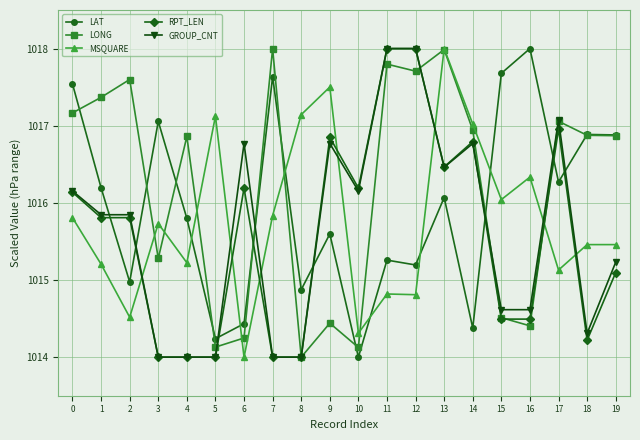

Reading left to right, transcribe all the data shown in this chart.

LAT: 0=1017.5	1=1016.2	2=1015.0	3=1017.1	4=1015.8	5=1014.2	6=1014.4	7=1017.6	8=1014.9	9=1015.6	10=1014.0	11=1015.3	12=1015.2	13=1016.1	14=1014.4	15=1017.7	16=1018.0	17=1016.3	18=1016.9	19=1016.9
LONG: 0=1017.2	1=1017.4	2=1017.6	3=1015.3	4=1016.9	5=1014.1	6=1014.2	7=1018.0	8=1014.0	9=1014.4	10=1014.1	11=1017.8	12=1017.7	13=1018.0	14=1016.9	15=1014.5	16=1014.4	17=1017.1	18=1016.9	19=1016.9
MSQUARE: 0=1015.8	1=1015.2	2=1014.5	3=1015.7	4=1015.2	5=1017.1	6=1014.0	7=1015.8	8=1017.1	9=1017.5	10=1014.3	11=1014.8	12=1014.8	13=1018.0	14=1017.0	15=1016.0	16=1016.3	17=1015.1	18=1015.5	19=1015.5
RPT_LEN: 0=1016.1	1=1015.8	2=1015.8	3=1014.0	4=1014.0	5=1014.0	6=1016.2	7=1014.0	8=1014.0	9=1016.8	10=1016.2	11=1018.0	12=1018.0	13=1016.5	14=1016.8	15=1014.5	16=1014.5	17=1017.0	18=1014.2	19=1015.1
GROUP_CNT: 0=1016.2	1=1015.8	2=1015.8	3=1014.0	4=1014.0	5=1014.0	6=1016.8	7=1014.0	8=1014.0	9=1016.8	10=1016.2	11=1018.0	12=1018.0	13=1016.5	14=1016.8	15=1014.6	16=1014.6	17=1017.1	18=1014.3	19=1015.2